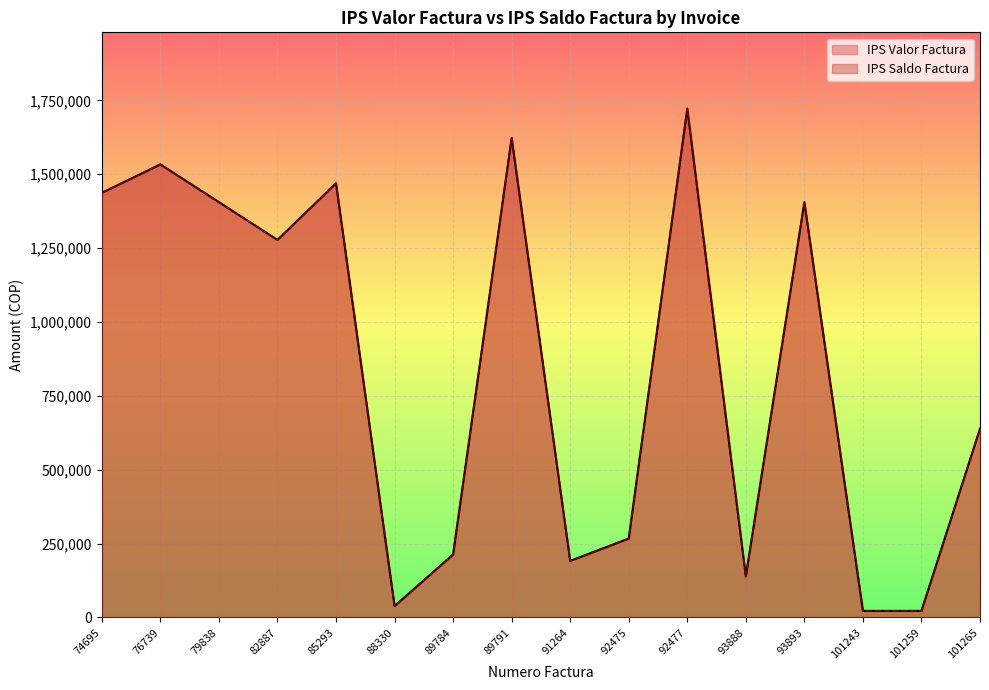

What is the difference between the second highest and second lowest values in the IPS Valor Factura series?

1600248